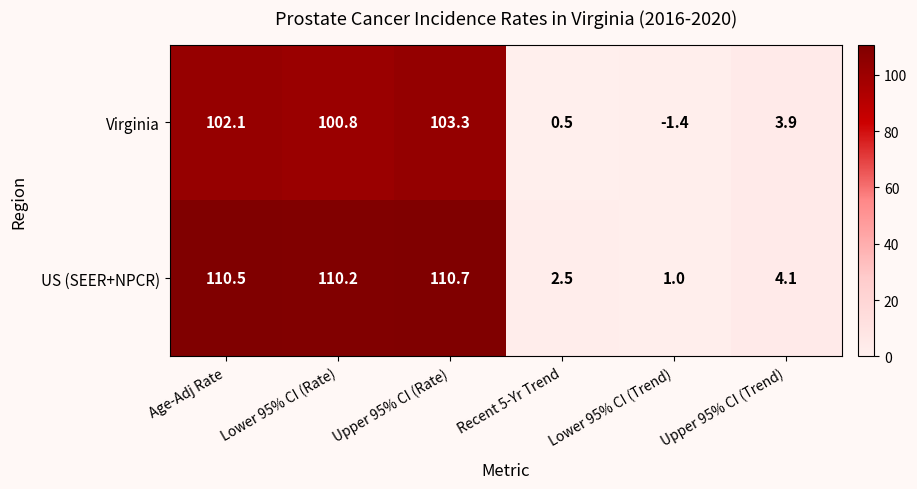

How many data points in Virginia are above 100?

3